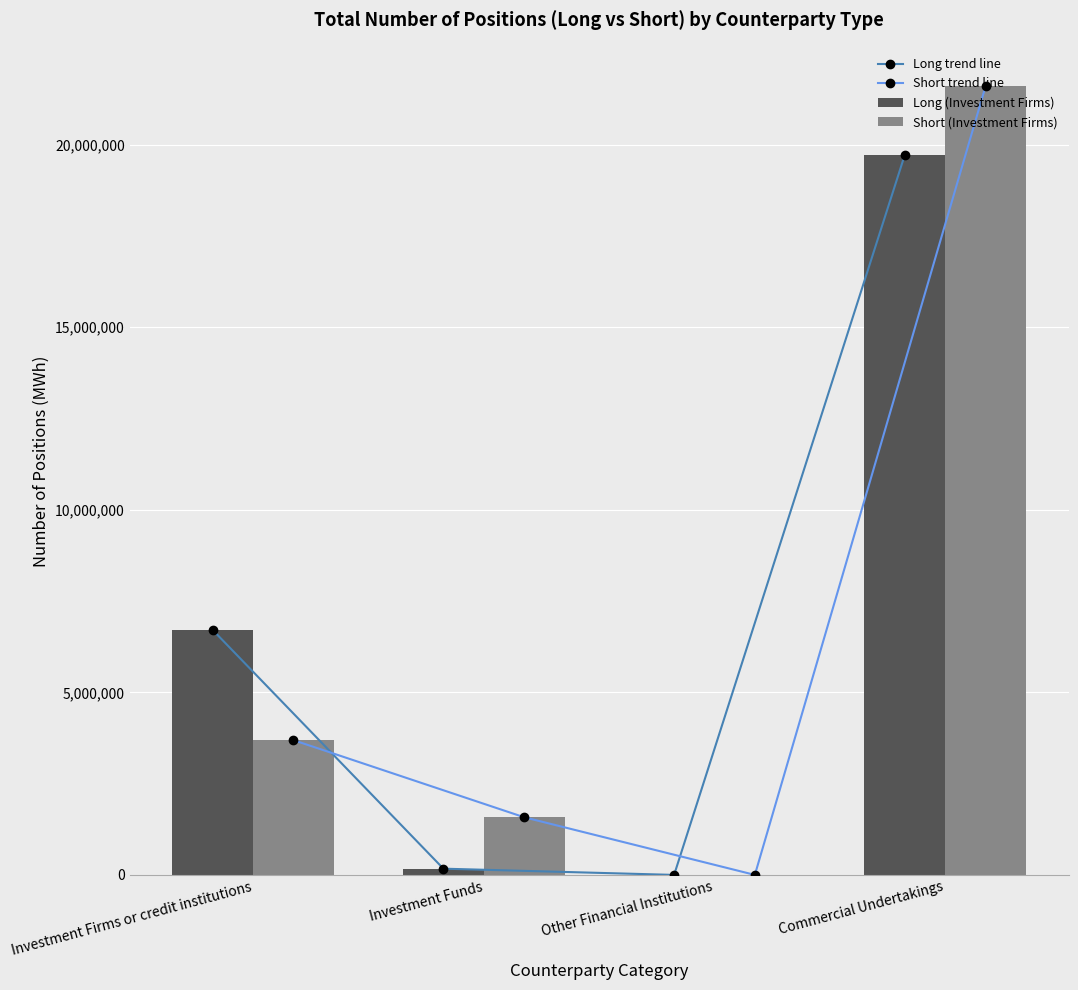

Reading left to right, extract all data points from this chart.

Long trend line: 6709257	170794	0	19724173
Short trend line: 3691197	1579156	0	21602510
Long (Investment Firms): 6709257	170794	0	19724173
Short (Investment Firms): 3691197	1579156	0	21602510